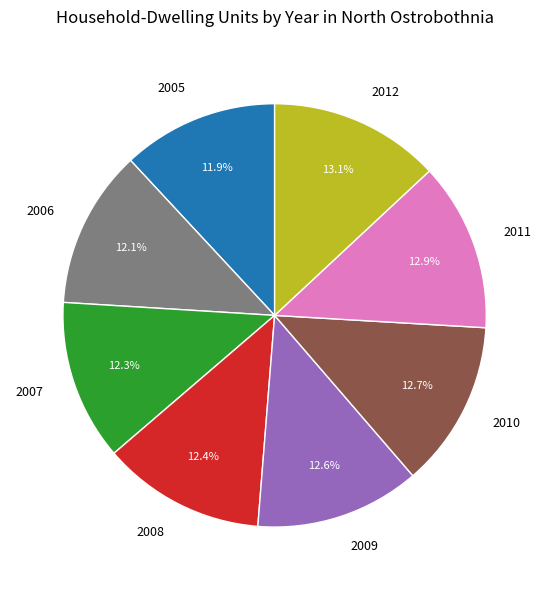

To the nearest percent, what is the average slice percentage?

12%